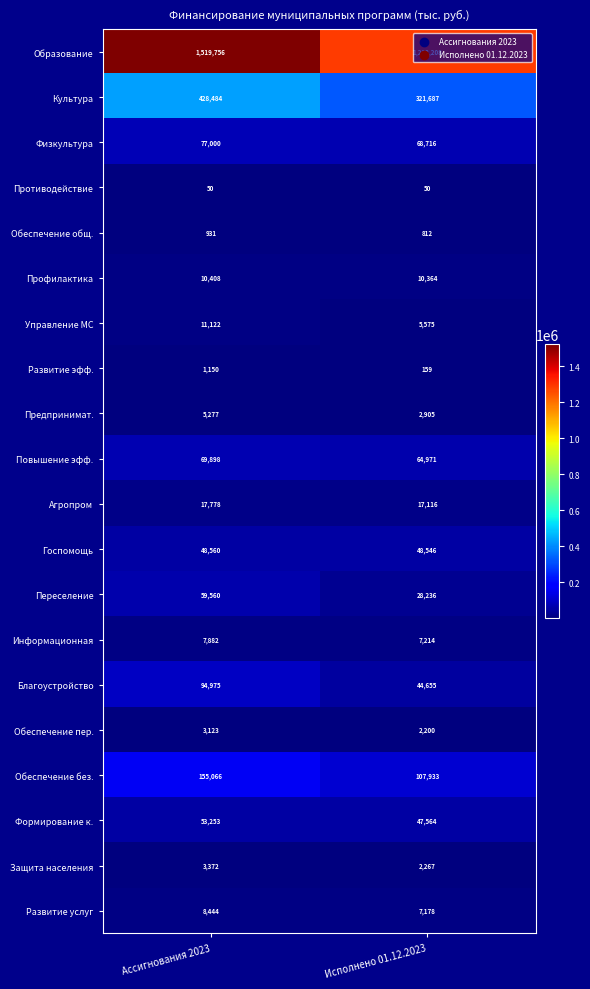

True or false: Управление МС has a value of 5575 at Исполнено 01.12.2023.

True